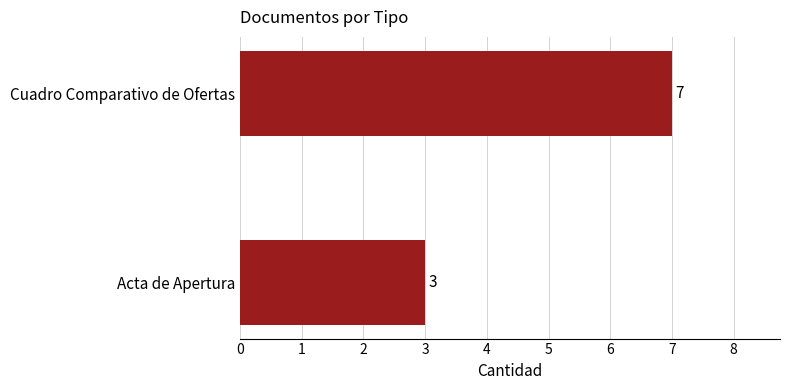

The chart shows a value of 4 at Cuadro Comparativo de Ofertas. True or false?

False